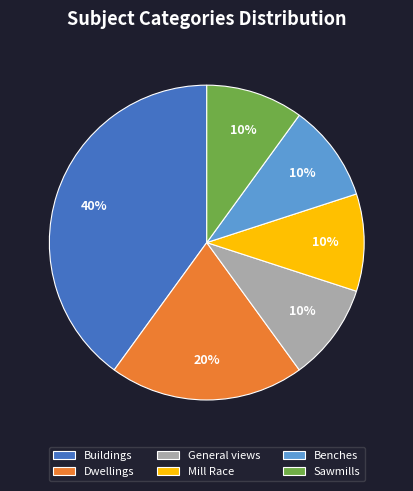

To the nearest percent, what is the average slice percentage?

17%